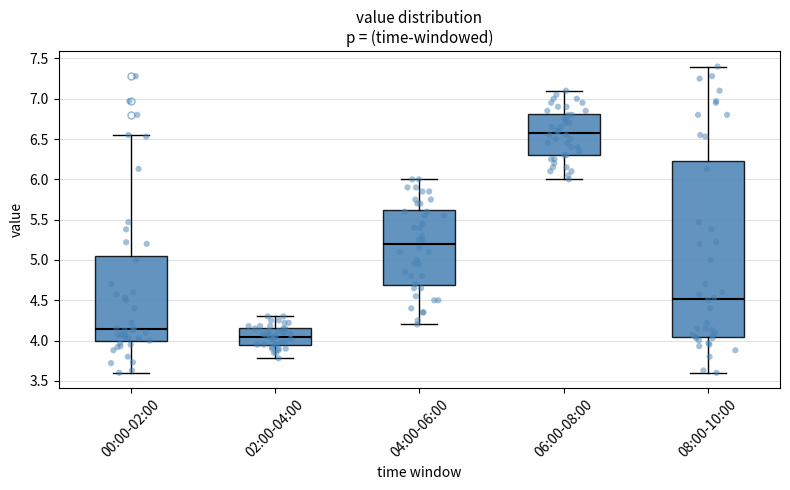

Where is the upper edge of the box for 02:00-04:00 on the y-axis? The values are not printed on the chart, so give them approximately, as read against the axis.

4.15